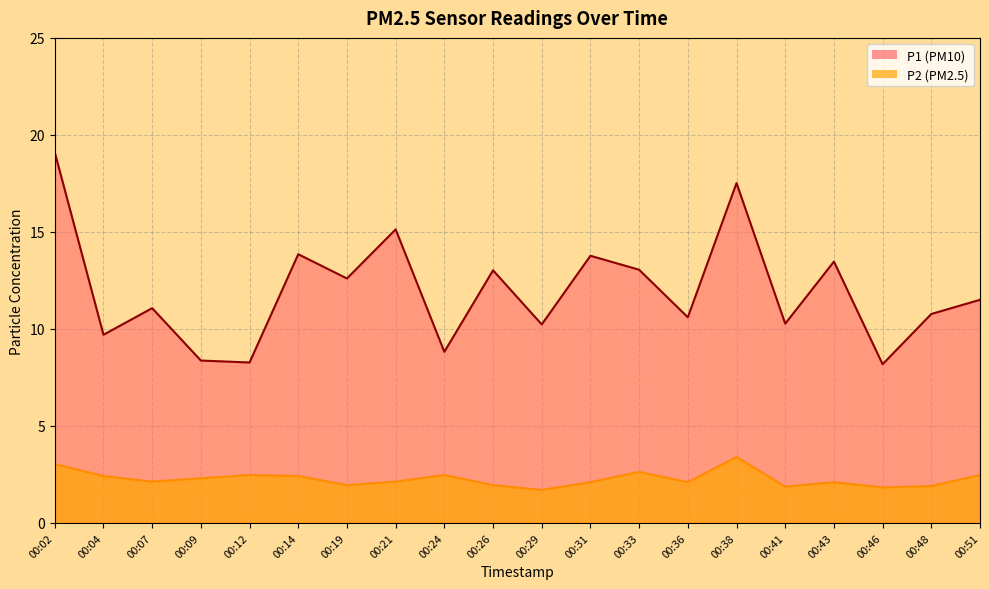

At which category is the sum across all series the highest?

00:02